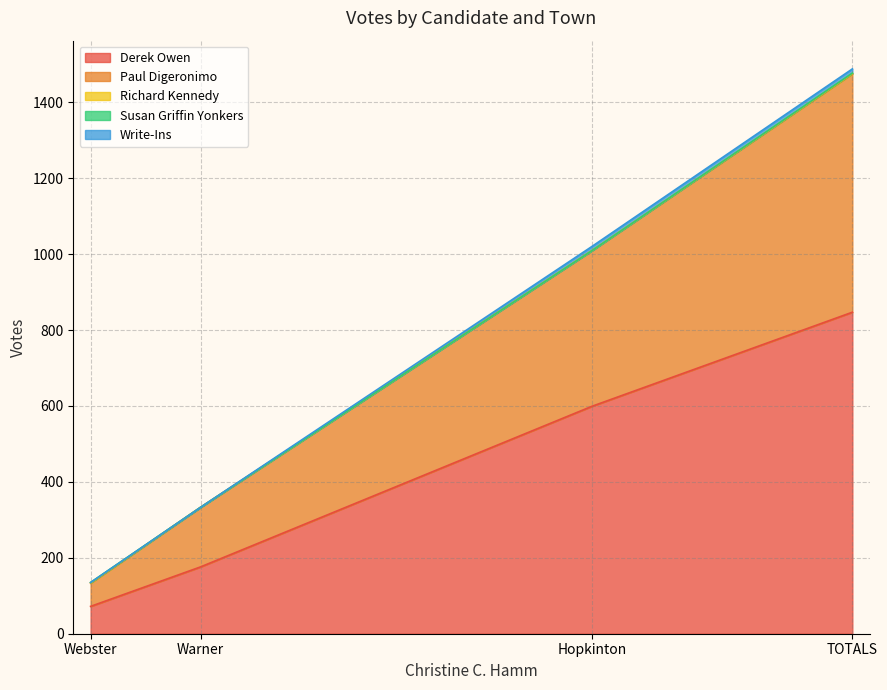

Which category has the lowest value in the Write-Ins series?

Warner